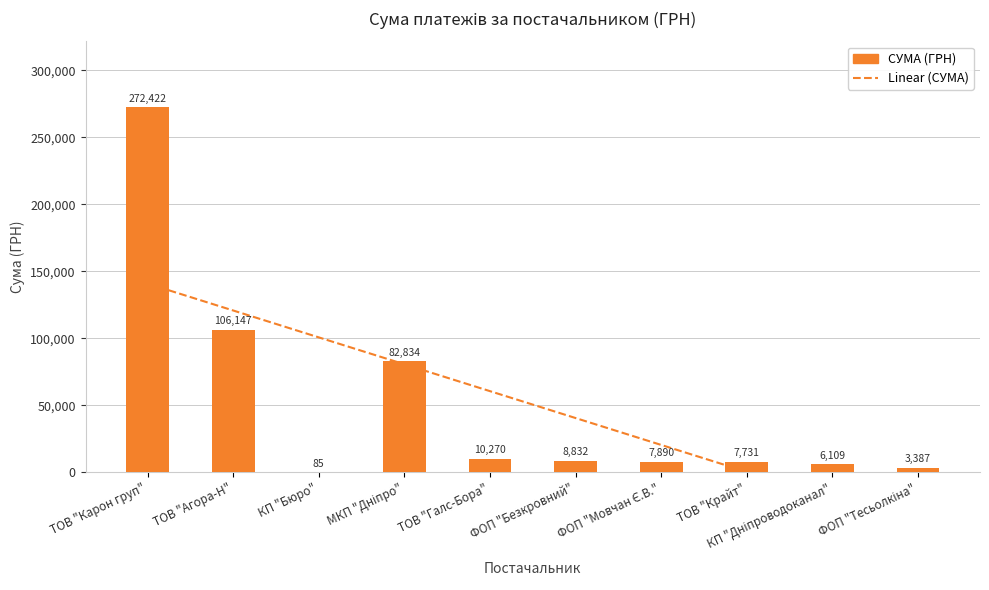

What is the minimum value for Linear (СУМА)?

-39691.8